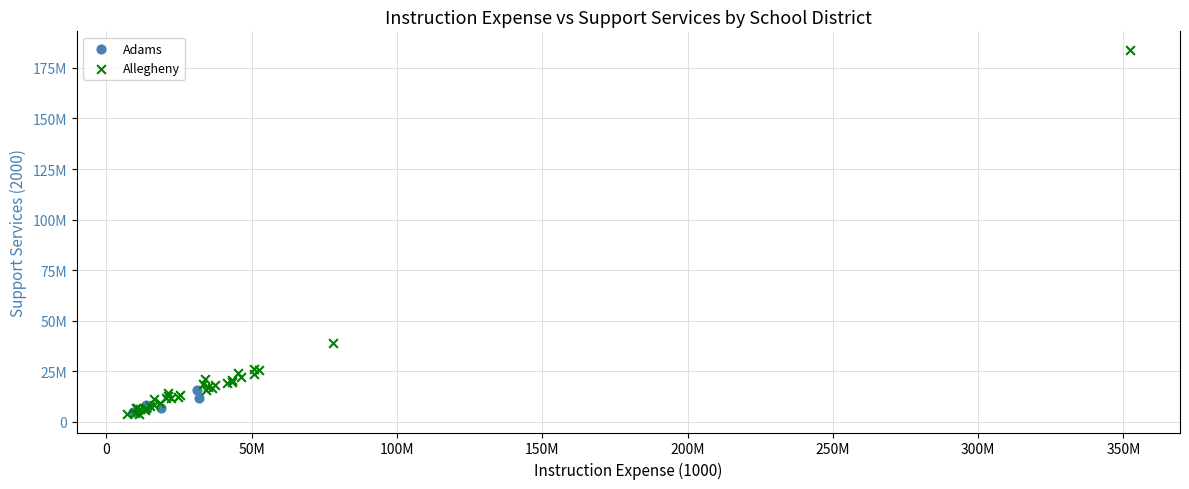

What are all the series names shown in the legend?

Allegheny, Adams